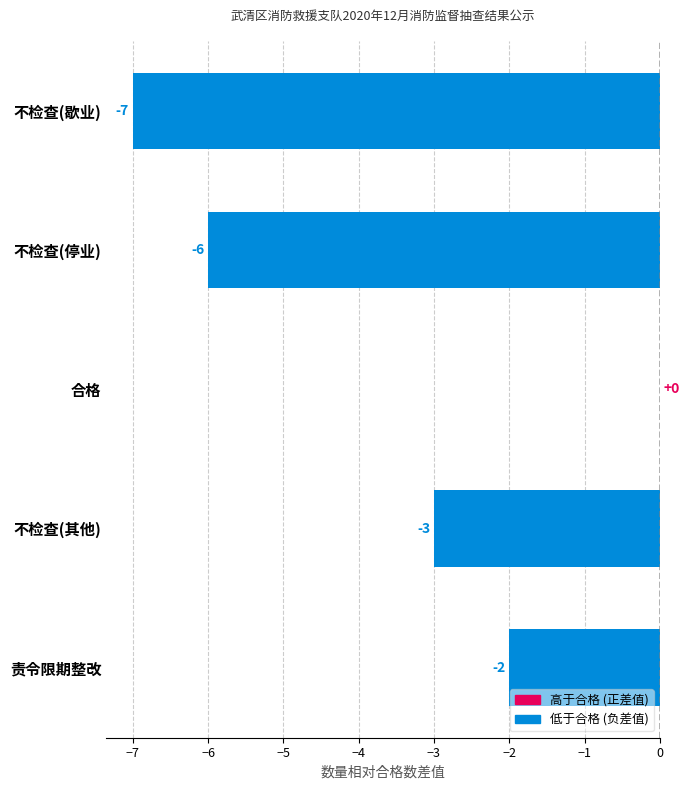

What is the change in value from 合格 to 不检查(停业)?

-6